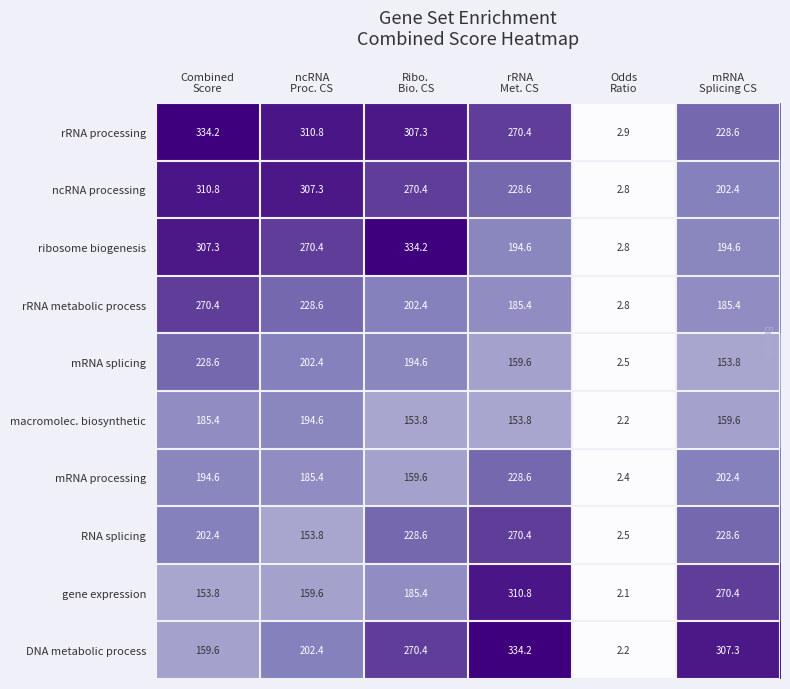

Which series has the largest range (max minus min)?

DNA metabolic process